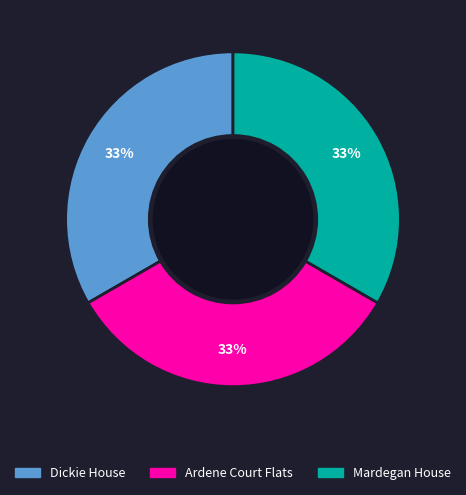

What percentage is the Ardene Court Flats slice, to the nearest percent?

33%